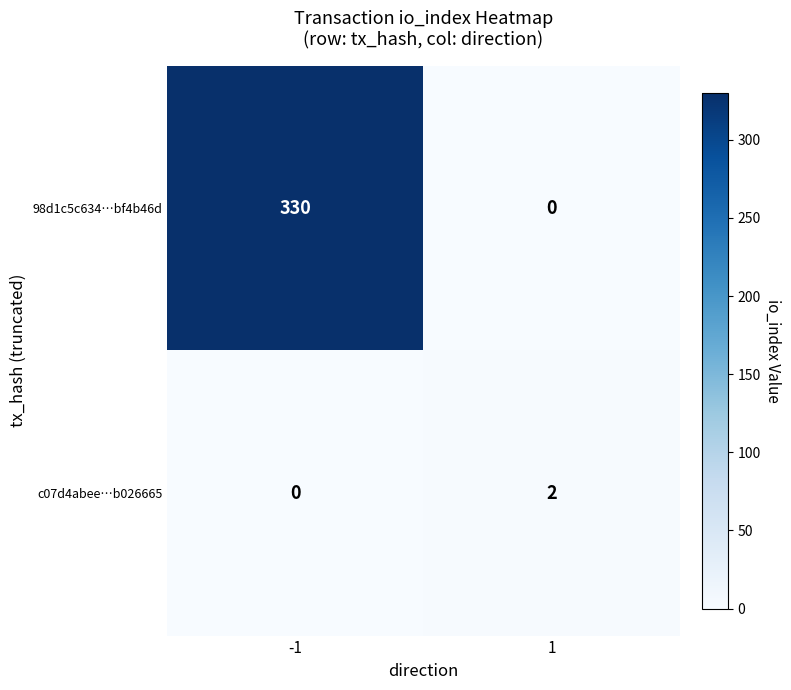

Rank the series at 1 from lowest to highest value.

98d1c5c634…bf4b46d, c07d4abee…b026665